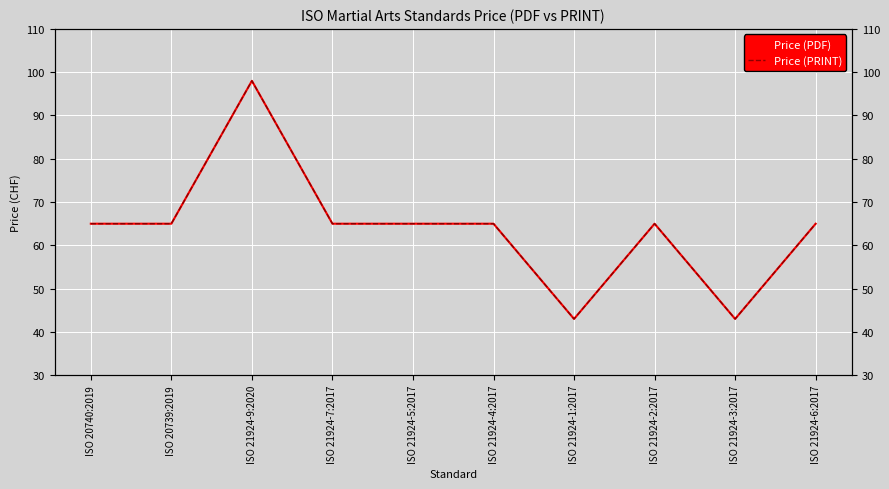

True or false: Price (PDF) and Price (PRINT) intersect in this chart.

False